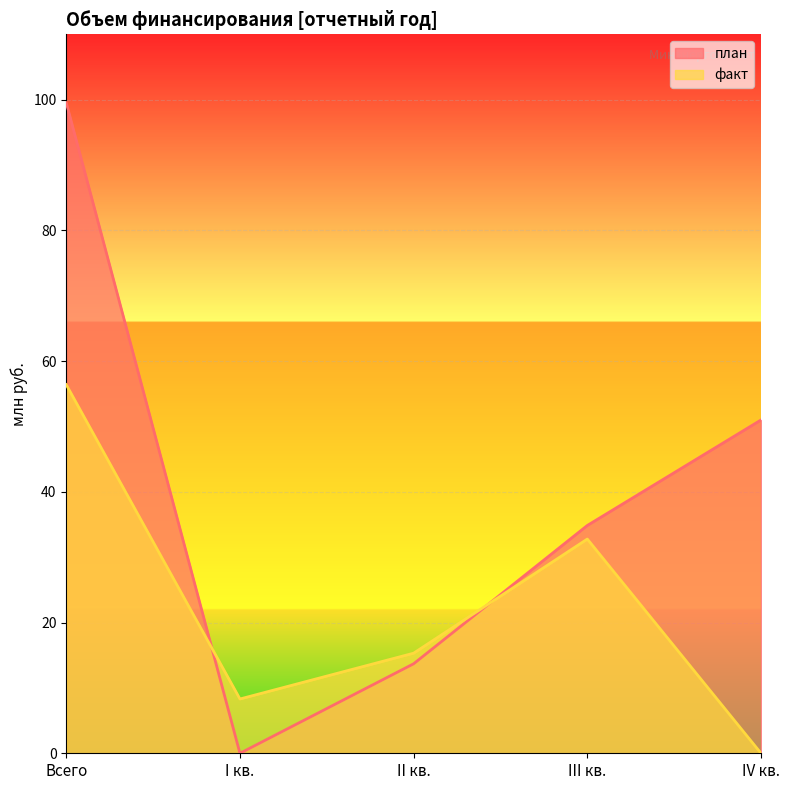

What is the difference between the план values at Всего and III кв.?

64.7